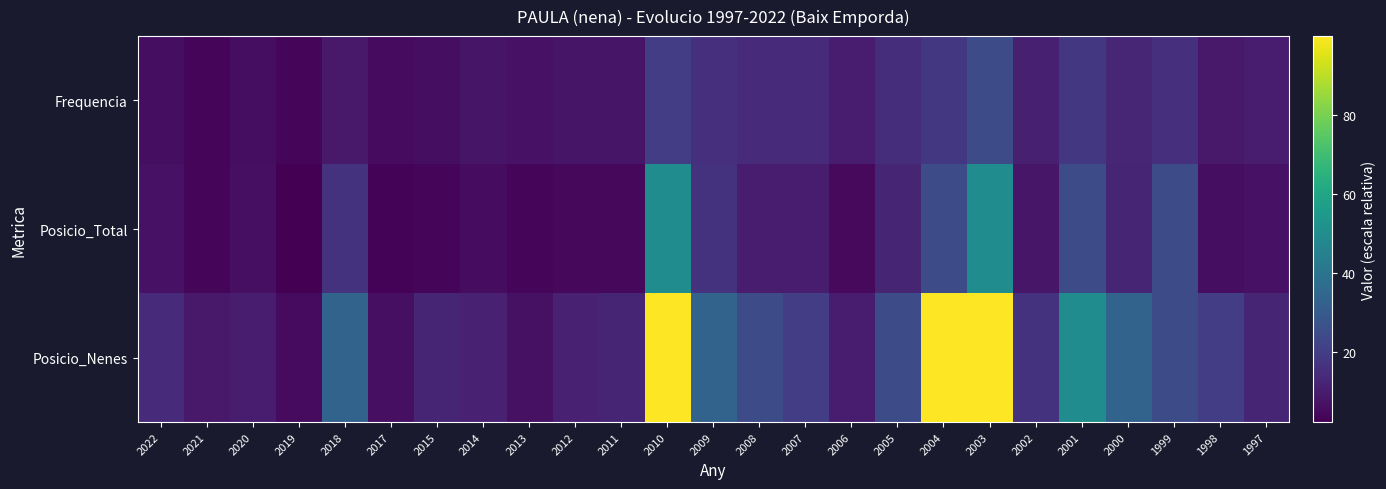

Which category has the highest value across all series?

2010